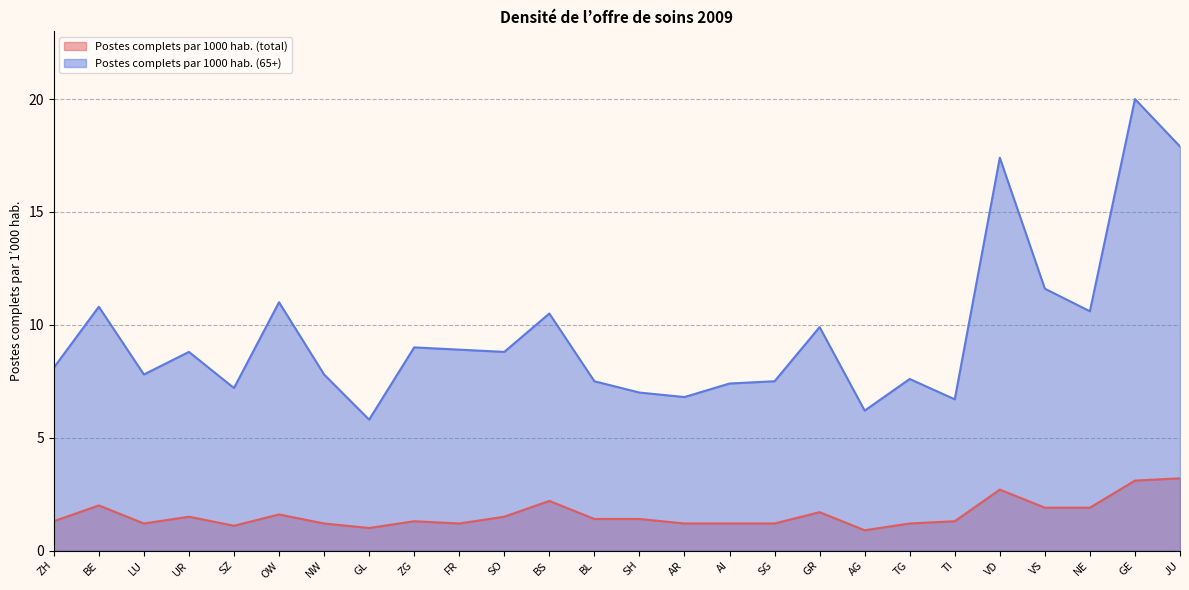

List the series in order of their overall mean, highest first.

Postes complets par 1000 hab. (65+), Postes complets par 1000 hab. (total)